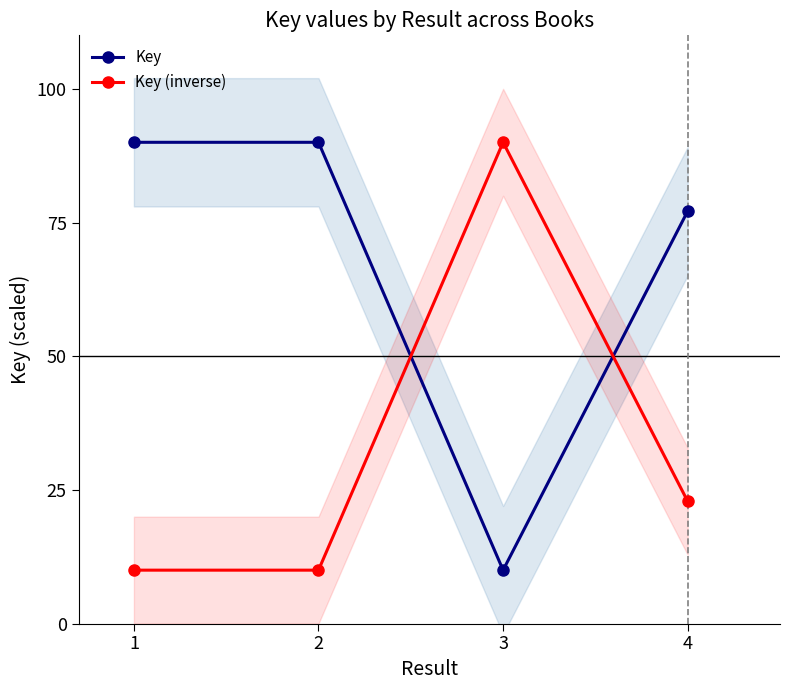

What is the difference between the maximum and second lowest values in the Key series?

12.9